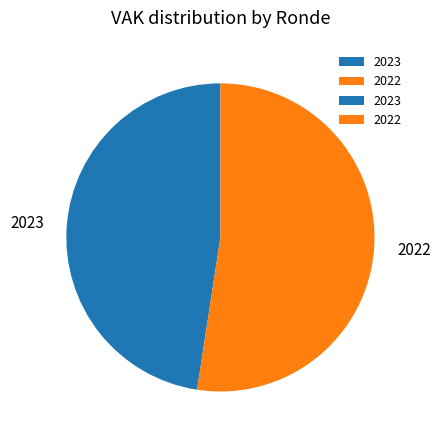

Rank the categories by value from highest to lowest.

2022, 2023